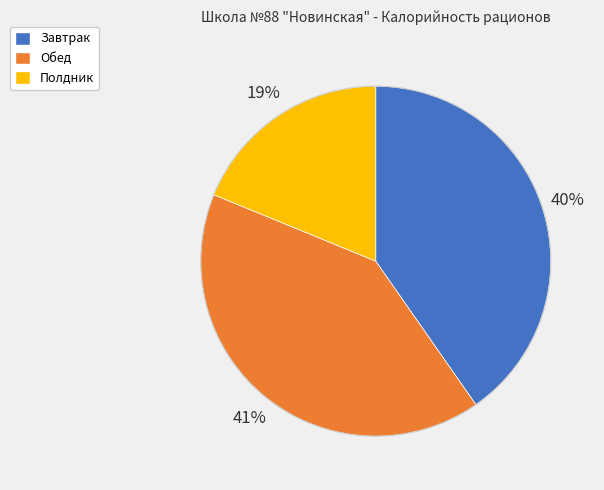

To the nearest percent, what is the combined percentage of Обед and Завтрак?

81%